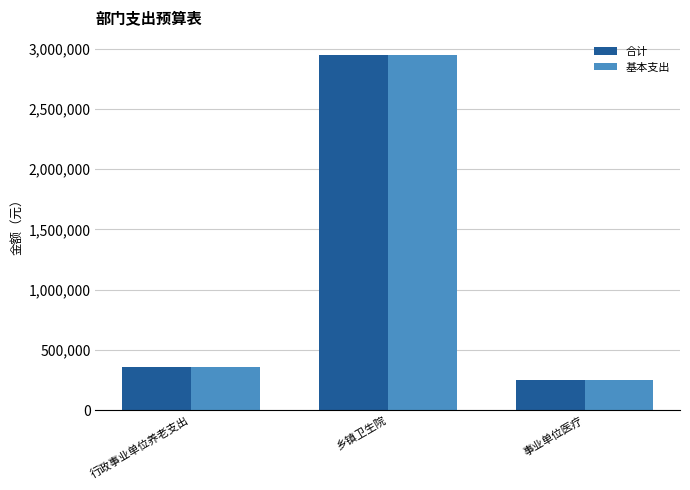

At which category does the chart reach its minimum across all series?

事业单位医疗